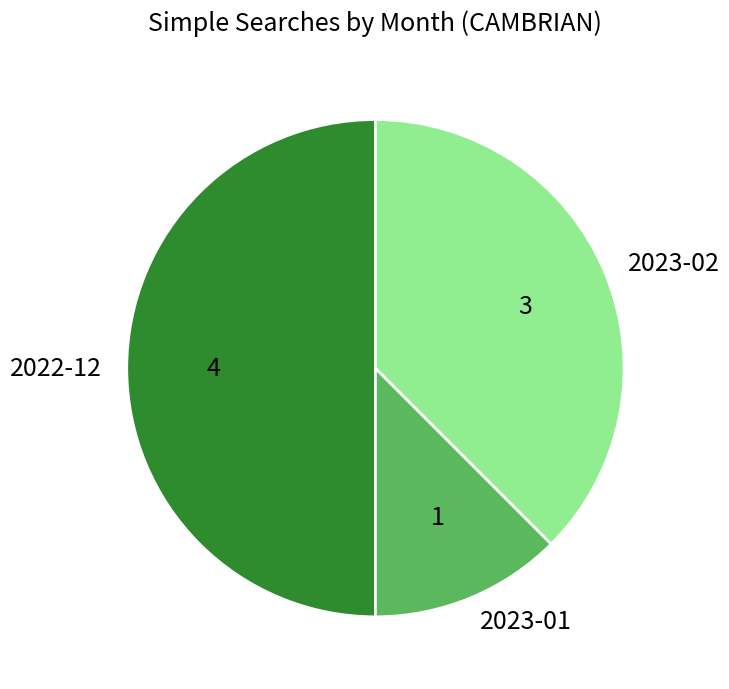

Does 2023-02 represent more than half of the total?

No